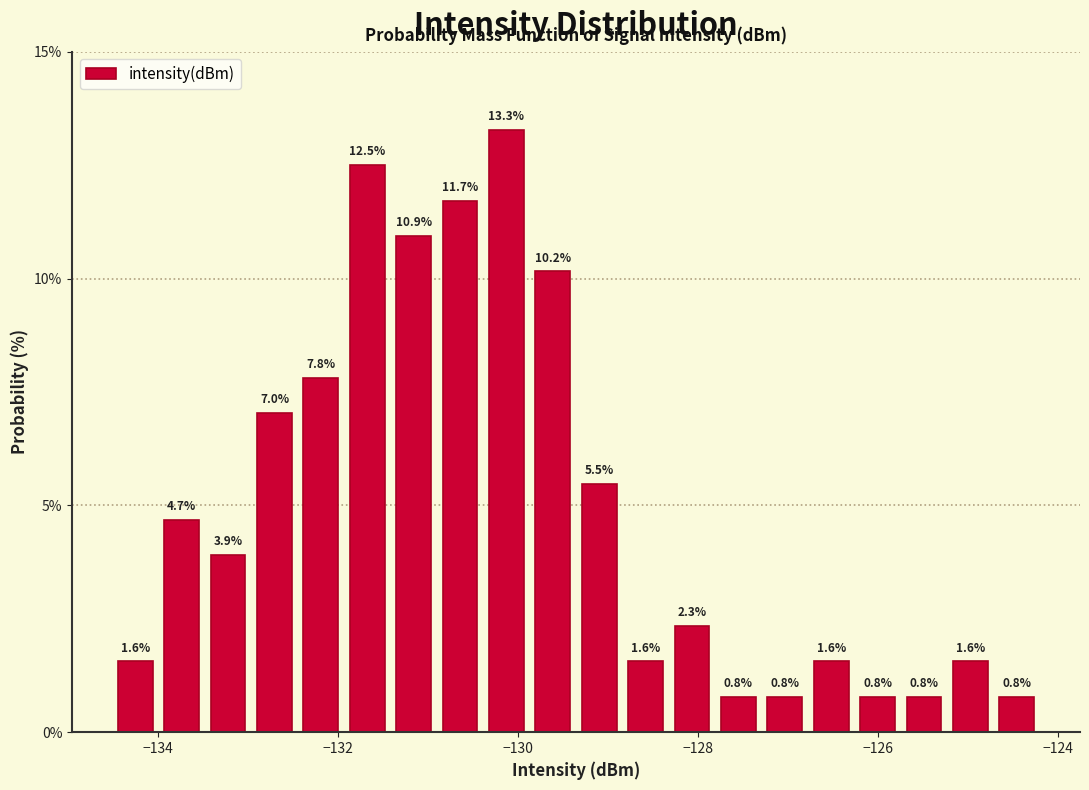

Read against the x-axis, roughly where is the centre of the tallest bar?

-130.2